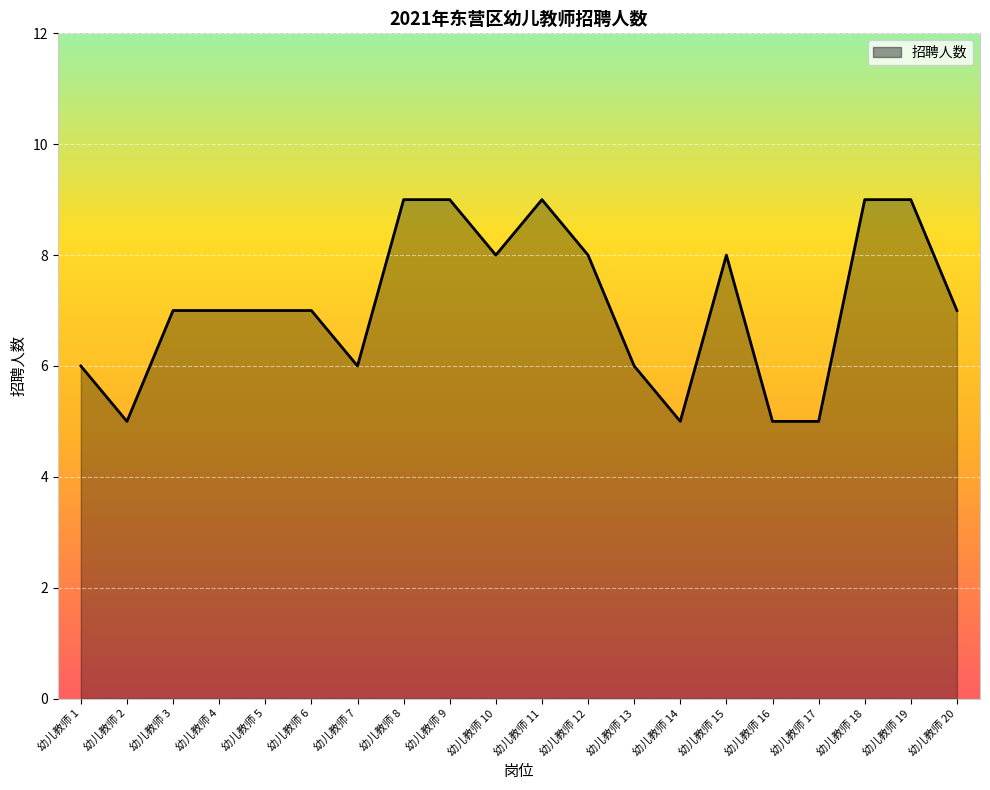

The chart shows a value of 7 at 幼儿教师 20. True or false?

True